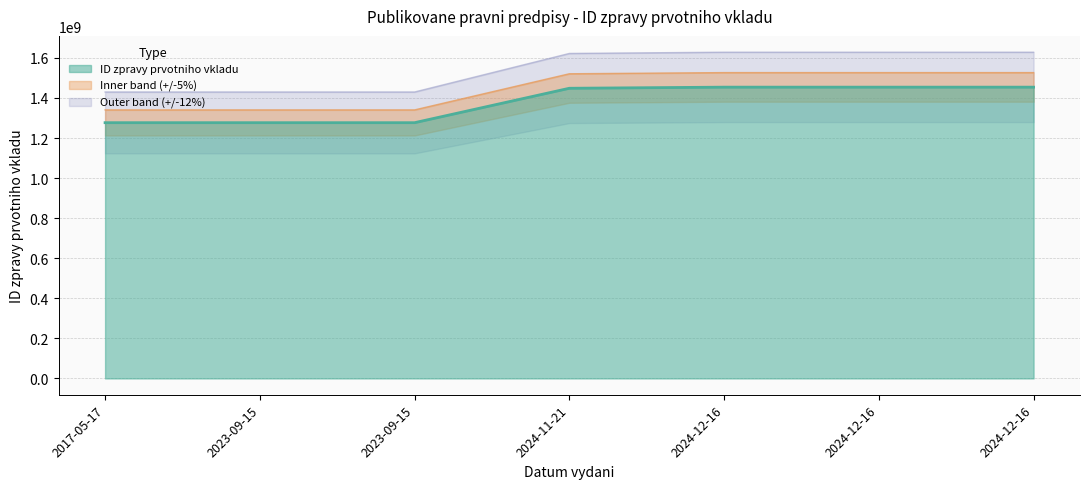

What is the change in value from 2023-09-15 to 2024-12-16?

+177345230